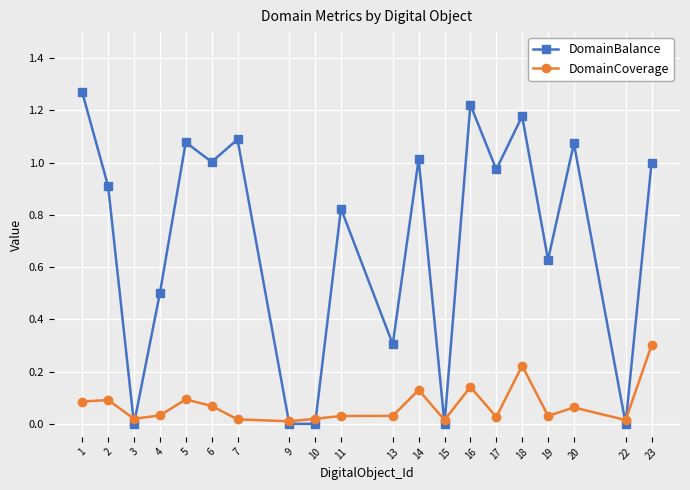

The DomainBalance series shows 0.5 at 4. True or false?

True